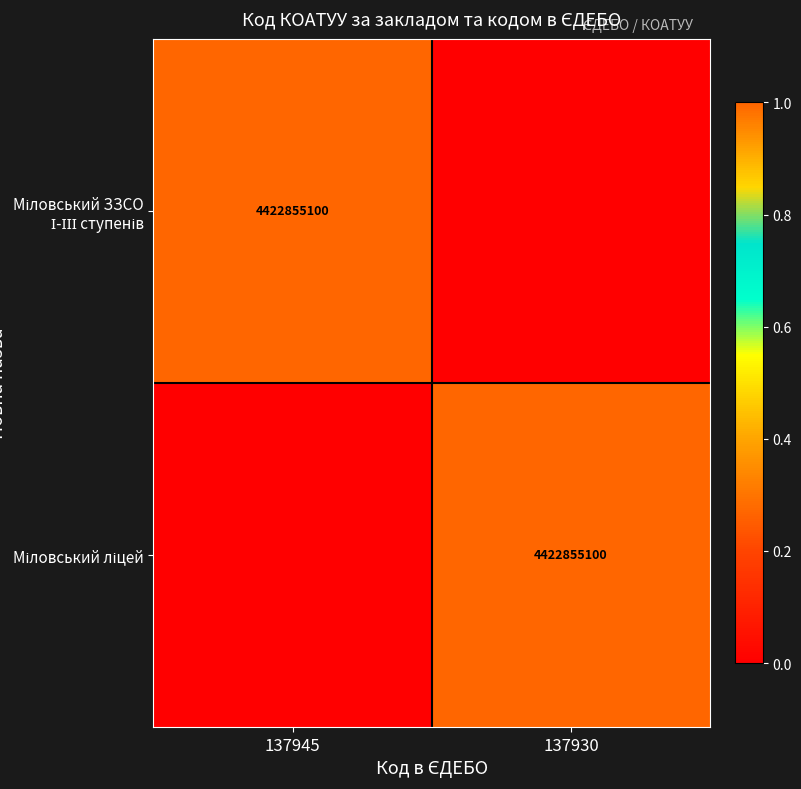

Rank the series by their maximum value, from highest to lowest.

Міловський ЗЗСО І-ІІІ ступенів, Міловський ліцей